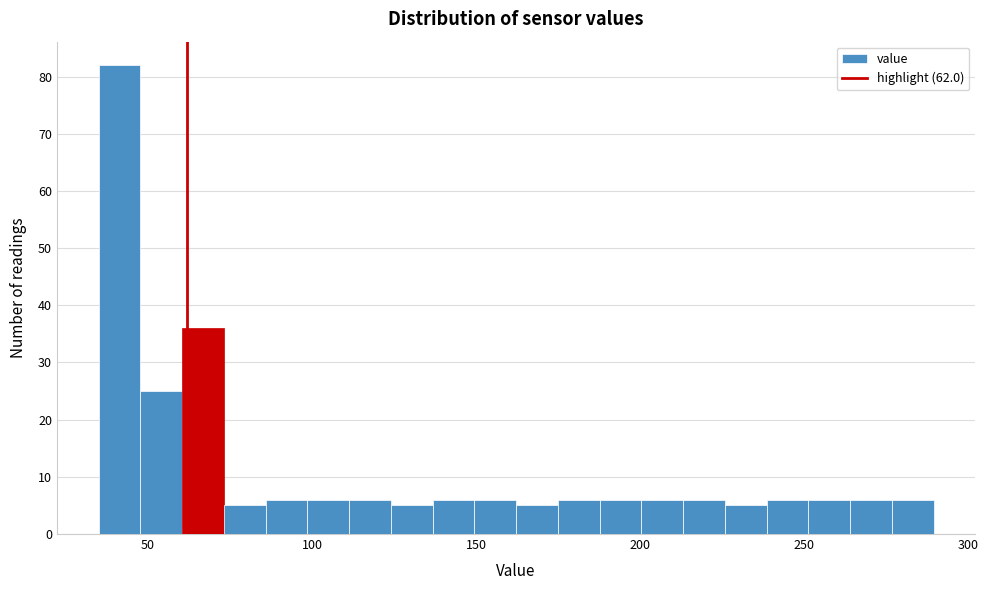

Around what value on the x-axis is the tallest bar? Give the approximate position of its centre, as read against the axis.

40